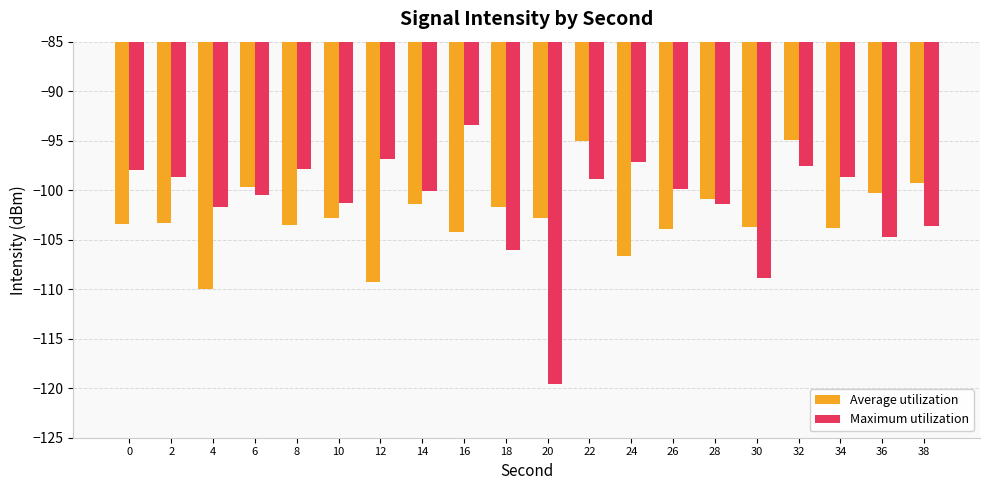

What is the sum of all Maximum utilization values?

-2024.7